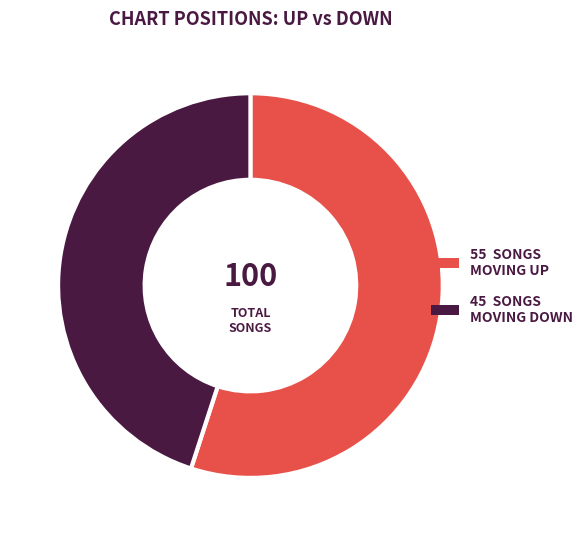

Count the number of slices in the pie.

2